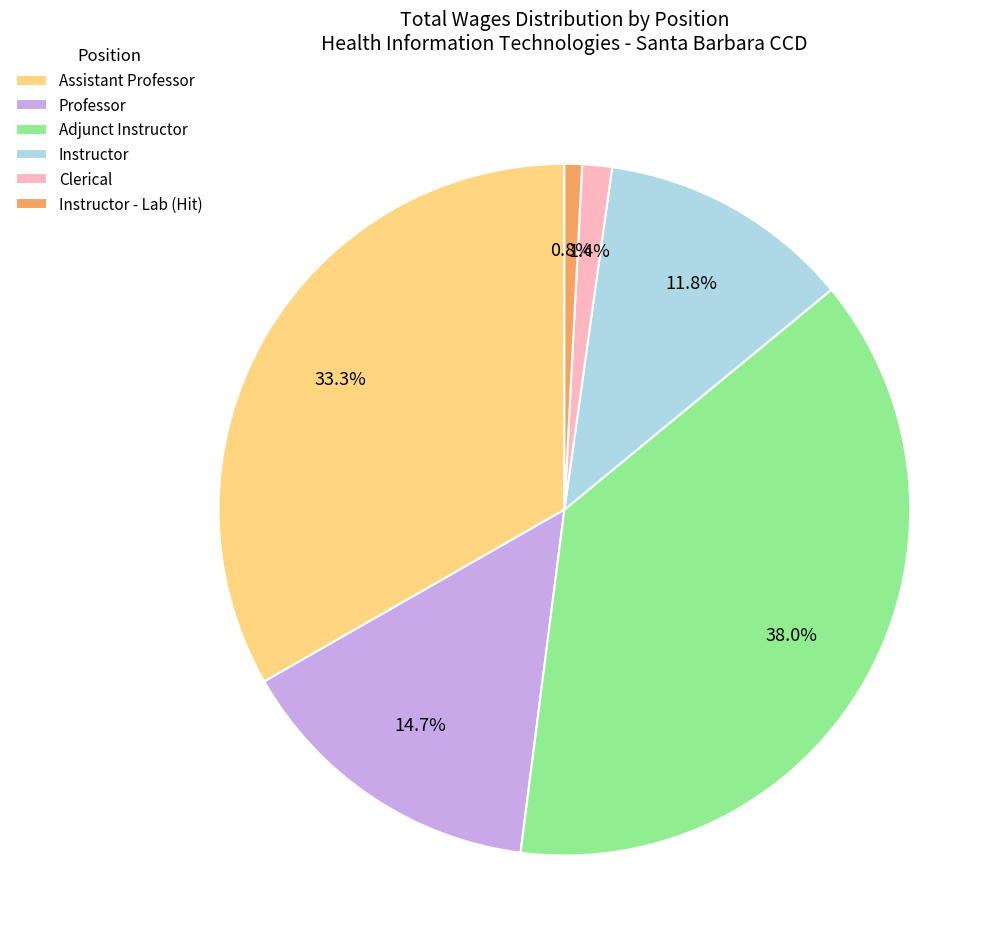

The Instructor - Lab (Hit) slice represents 1% of the pie. True or false?

True